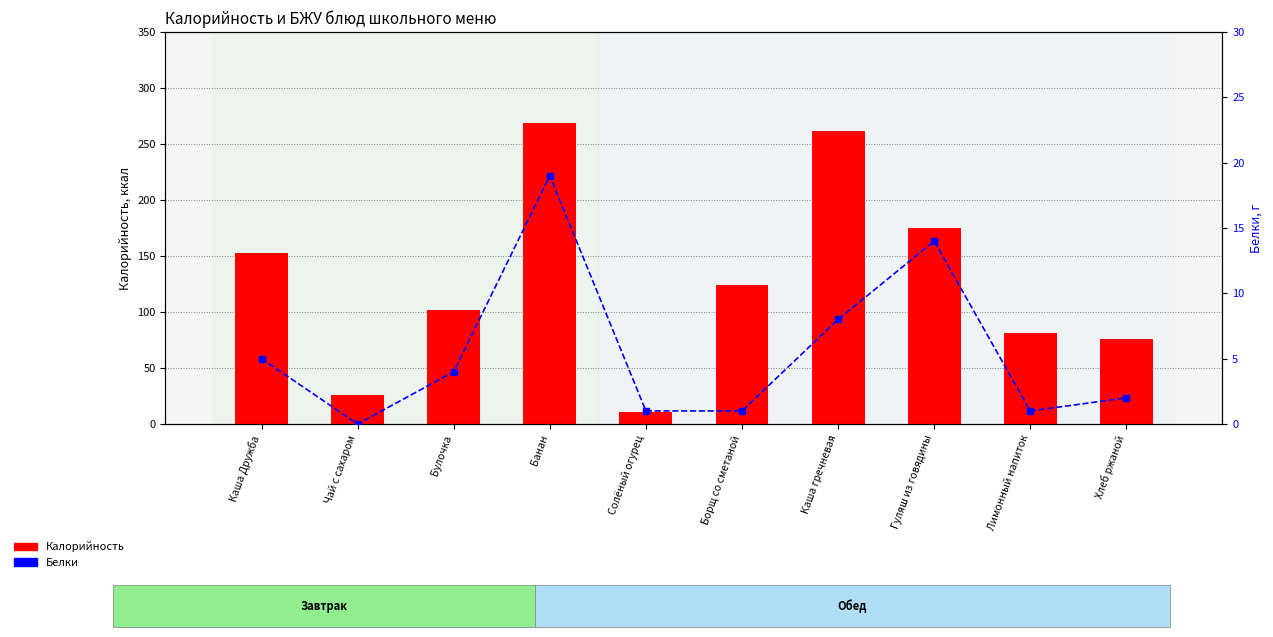

What is the minimum value for Калорийность?

11